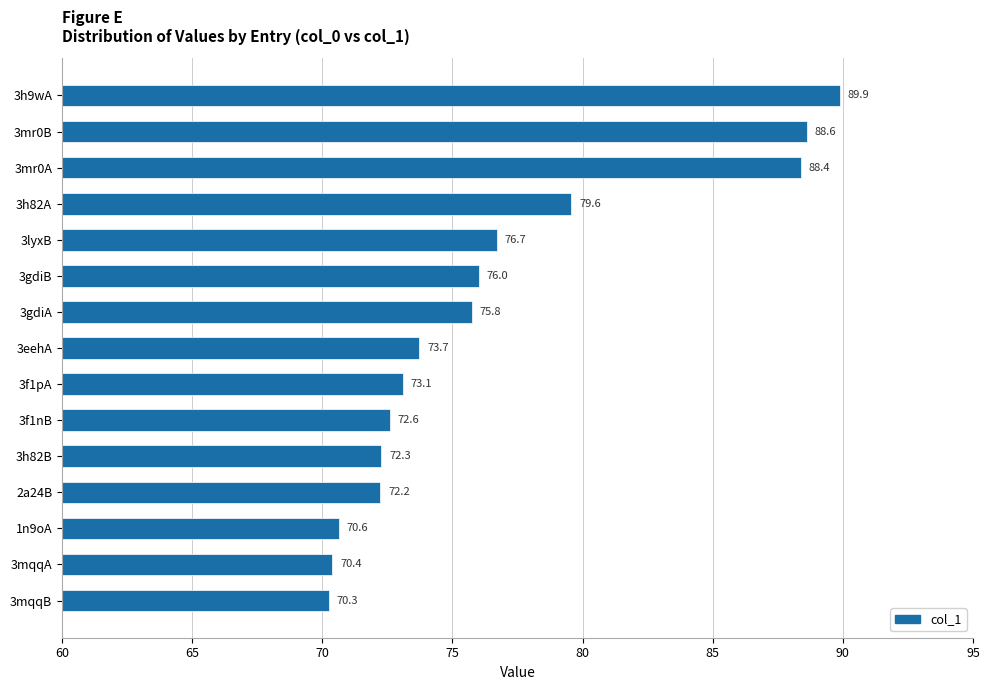

Reading top to bottom, transcribe all the data shown in this chart.

3h9wA=89.9	3mr0B=88.6	3mr0A=88.4	3h82A=79.6	3lyxB=76.7	3gdiB=76.0	3gdiA=75.8	3eehA=73.7	3f1pA=73.1	3f1nB=72.6	3h82B=72.3	2a24B=72.2	1n9oA=70.6	3mqqA=70.4	3mqqB=70.3